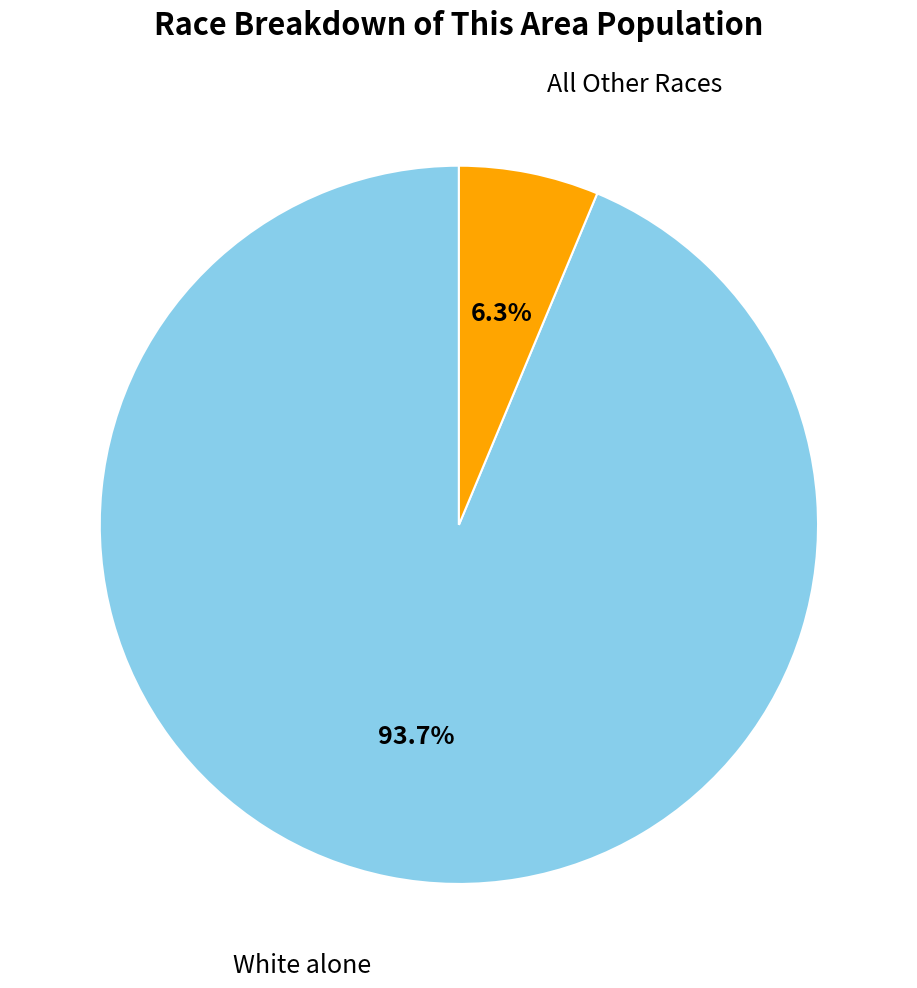

Is there a majority slice in this chart?

Yes